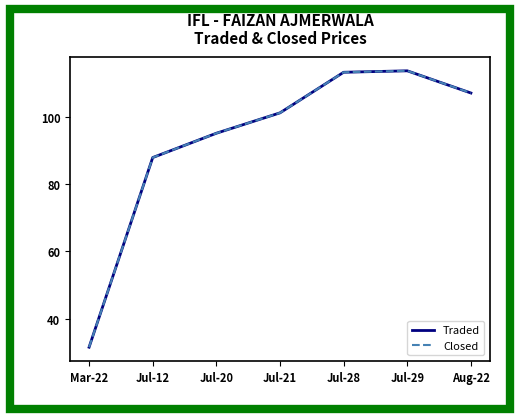

Read the Traded value at Jul-29.

113.8